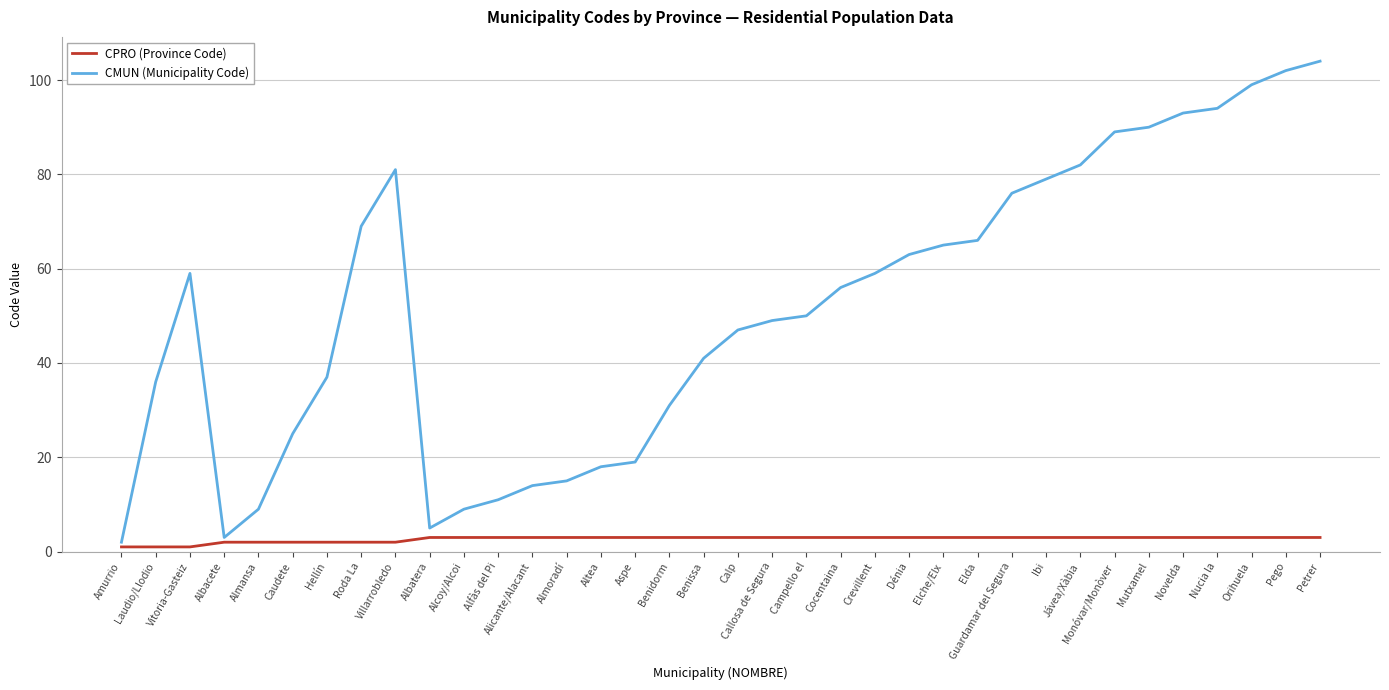

At which category does the chart reach its peak across all series?

Petrer